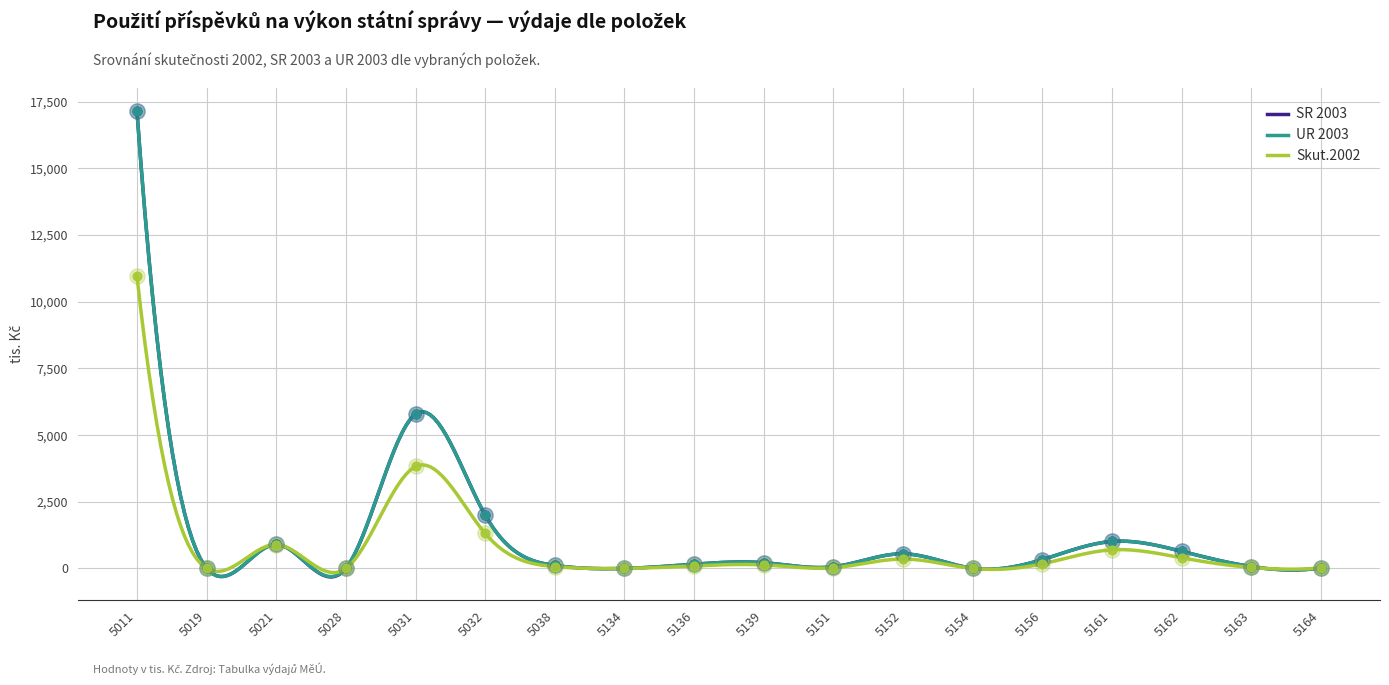

Which series reaches the maximum Y coordinate?

SR 2003